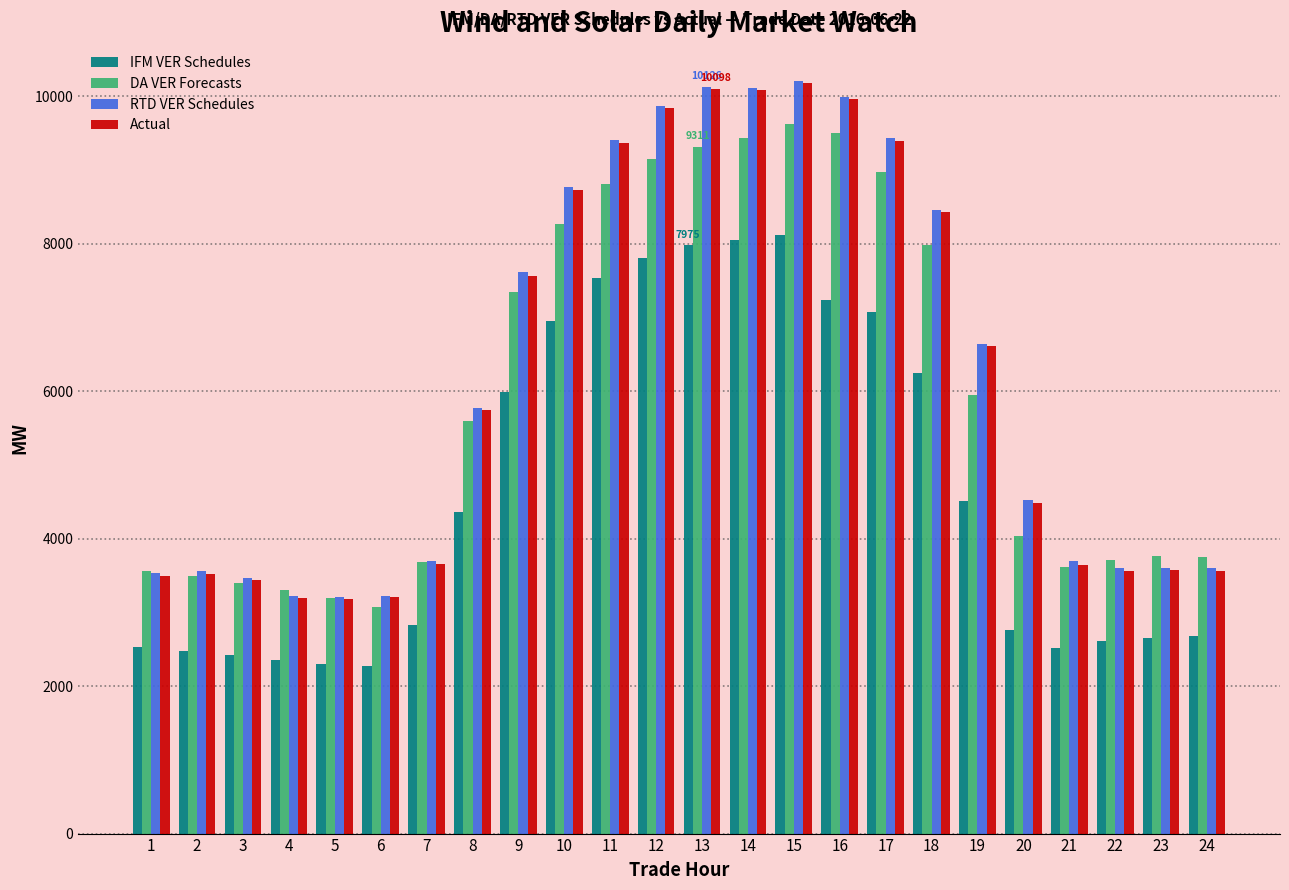

The value of DA VER Forecasts at 19 is 4076.3. True or false?

False